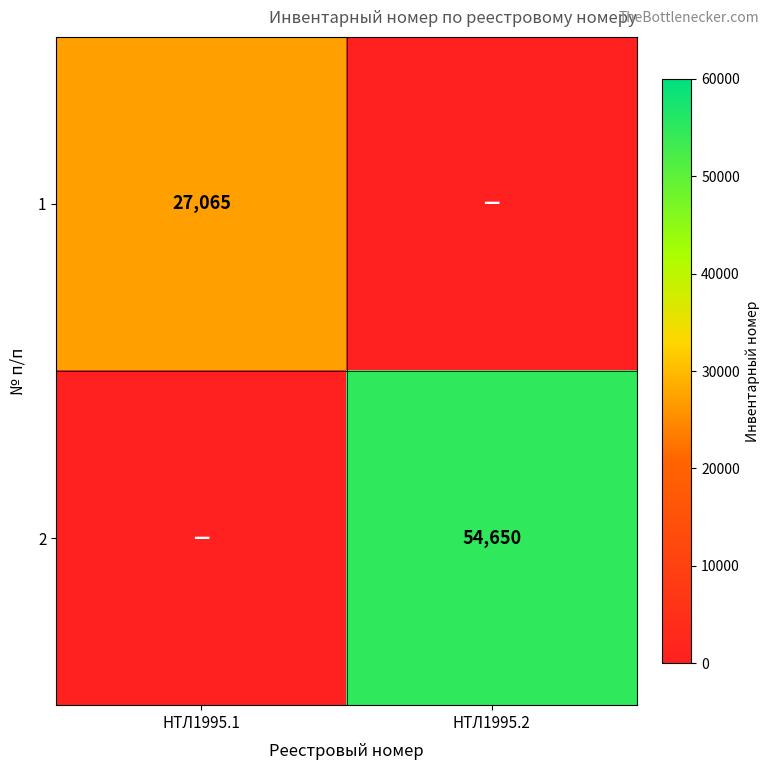

Between НТЛ1995.2 and НТЛ1995.1, which is larger?

НТЛ1995.1